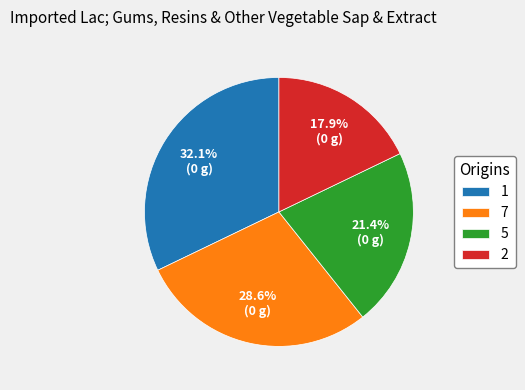

What is the largest slice in the pie chart?

1